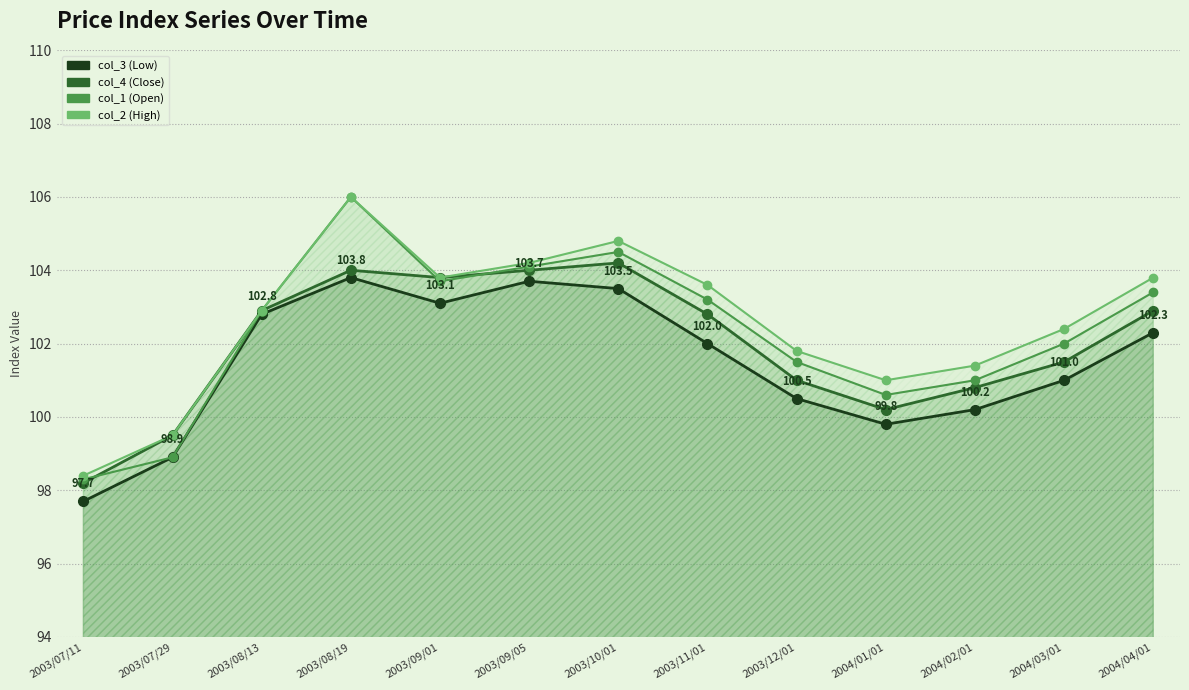

Reading left to right, extract all data points from this chart.

col_3: 2003/07/11=97.7	2003/07/29=98.9	2003/08/13=102.8	2003/08/19=103.8	2003/09/01=103.1	2003/09/05=103.7	2003/10/01=103.5	2003/11/01=102.0	2003/12/01=100.5	2004/01/01=99.8	2004/02/01=100.2	2004/03/01=101.0	2004/04/01=102.3
col_4: 2003/07/11=98.2	2003/07/29=99.5	2003/08/13=102.9	2003/08/19=104.0	2003/09/01=103.8	2003/09/05=104.0	2003/10/01=104.2	2003/11/01=102.8	2003/12/01=101.0	2004/01/01=100.2	2004/02/01=100.8	2004/03/01=101.5	2004/04/01=102.9
col_1: 2003/07/11=98.3	2003/07/29=98.9	2003/08/13=102.9	2003/08/19=106.0	2003/09/01=103.7	2003/09/05=104.1	2003/10/01=104.5	2003/11/01=103.2	2003/12/01=101.5	2004/01/01=100.6	2004/02/01=101.0	2004/03/01=102.0	2004/04/01=103.4
col_2: 2003/07/11=98.4	2003/07/29=99.5	2003/08/13=102.9	2003/08/19=106.0	2003/09/01=103.8	2003/09/05=104.2	2003/10/01=104.8	2003/11/01=103.6	2003/12/01=101.8	2004/01/01=101.0	2004/02/01=101.4	2004/03/01=102.4	2004/04/01=103.8